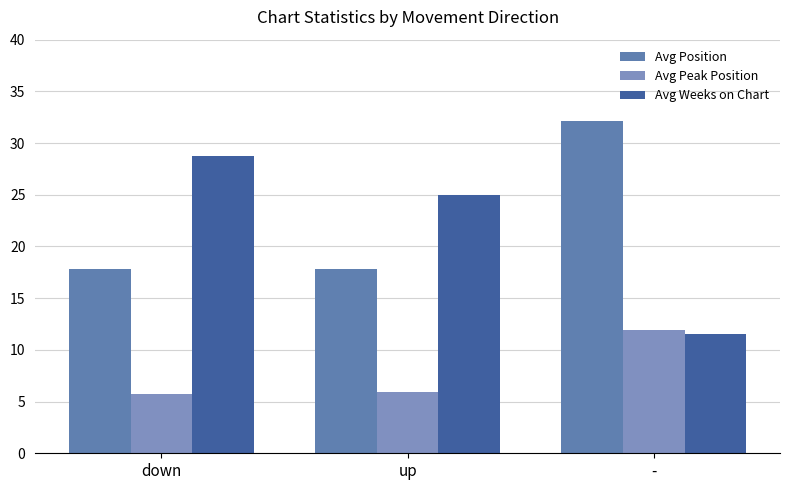

How many series are shown in this chart?

3